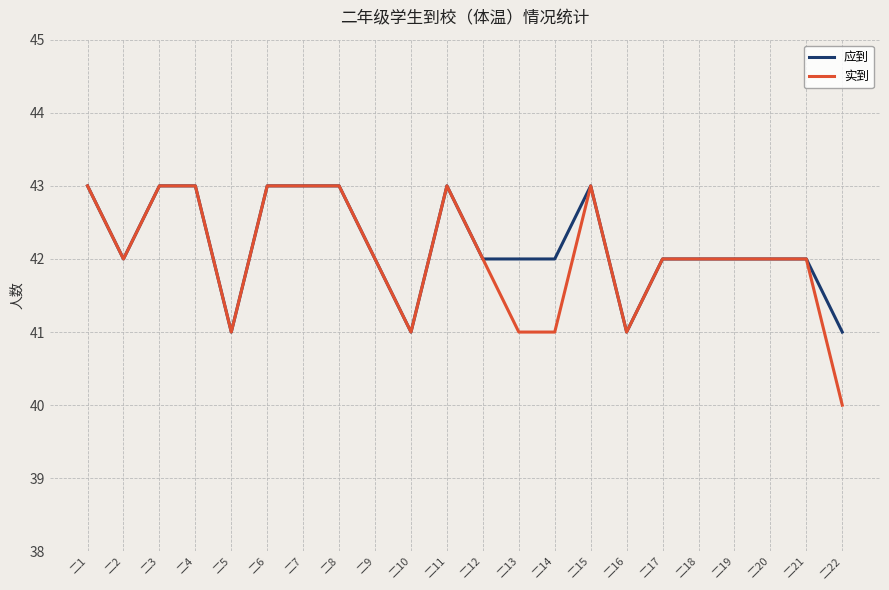

At 二13, list the series in order from largest to smallest.

应到, 实到